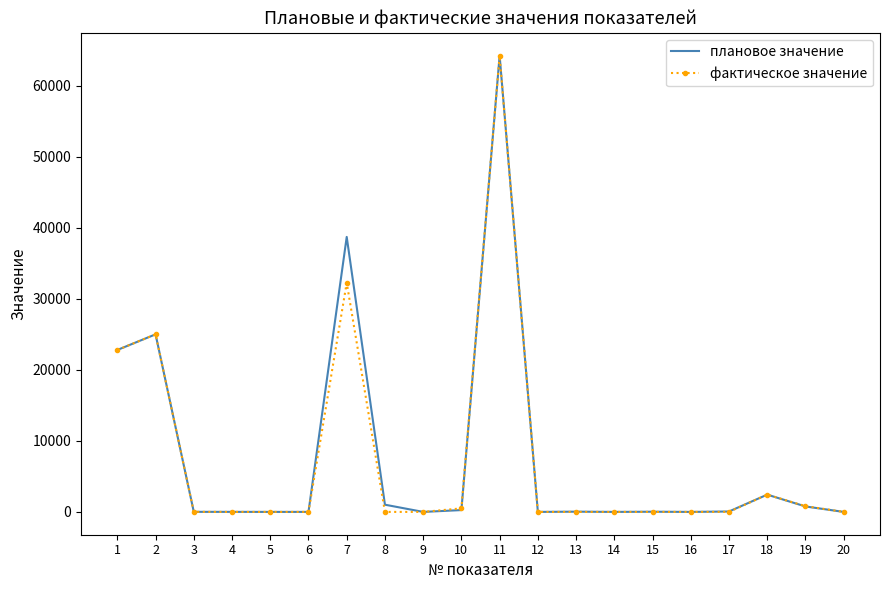

The плановое значение series shows 38715.0 at 7. True or false?

True